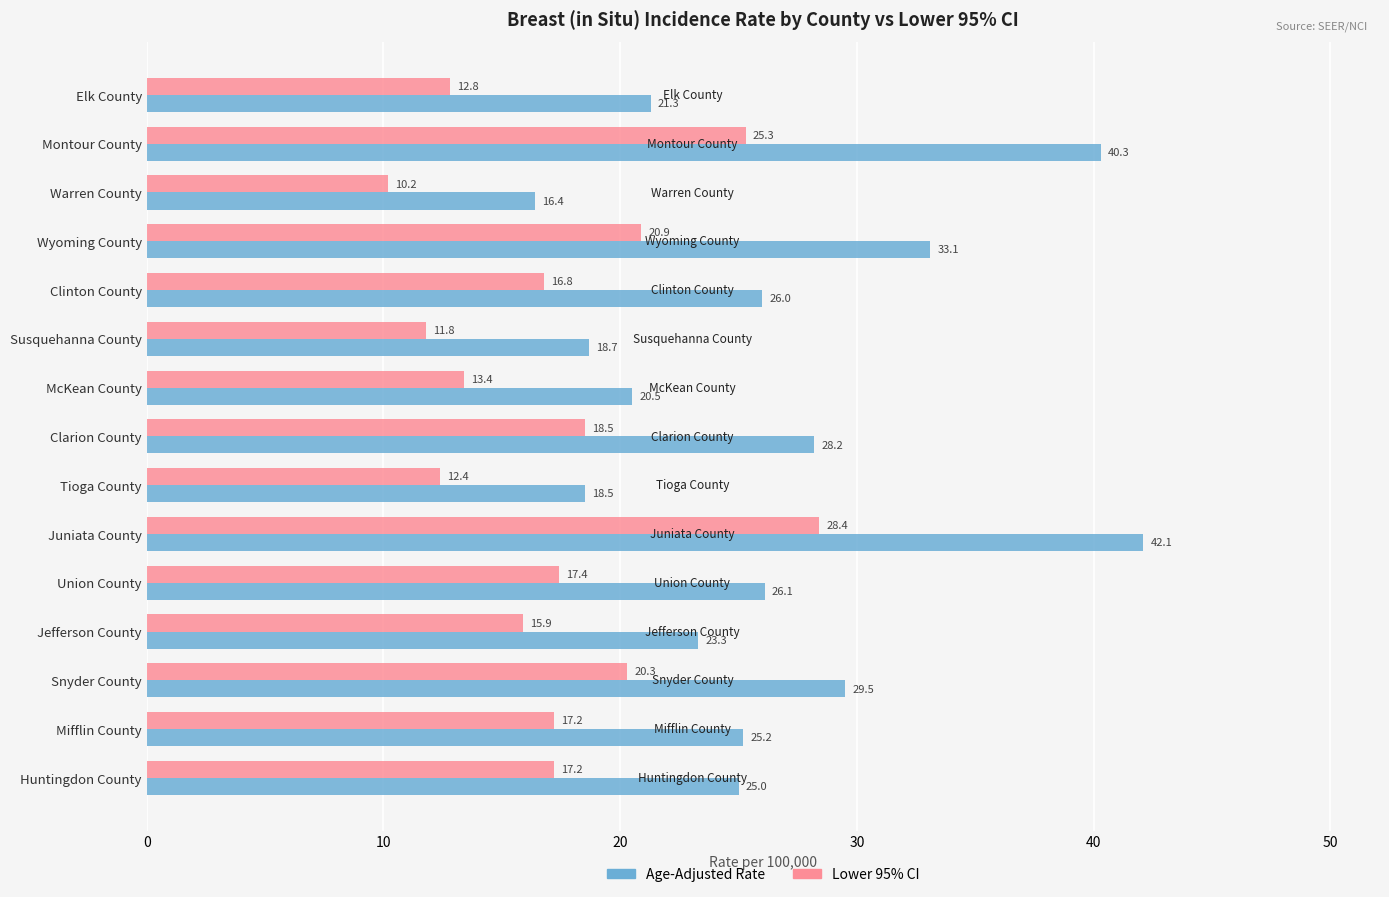

True or false: Lower 95% CI has a value of 5.3 at Warren County.

False